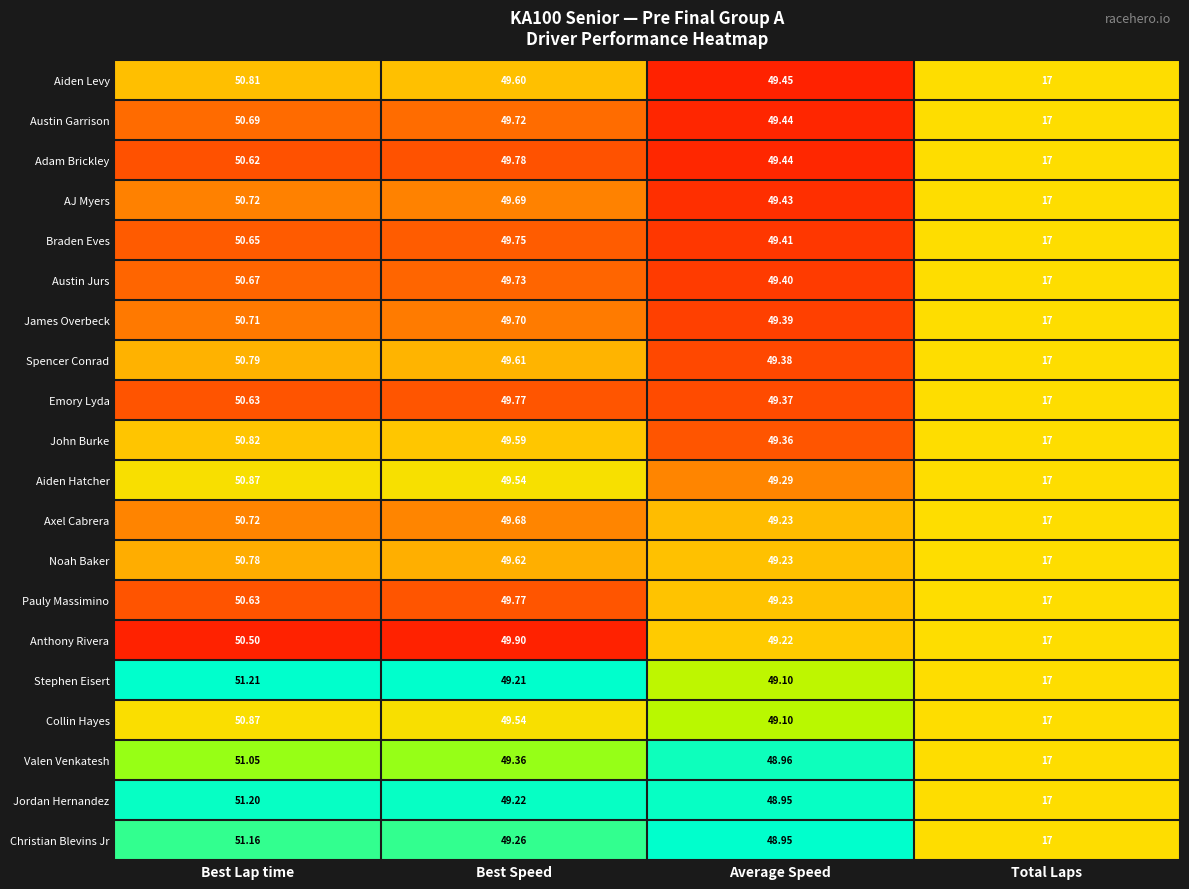

At which label is Collin Hayes closest to 33?

Total Laps